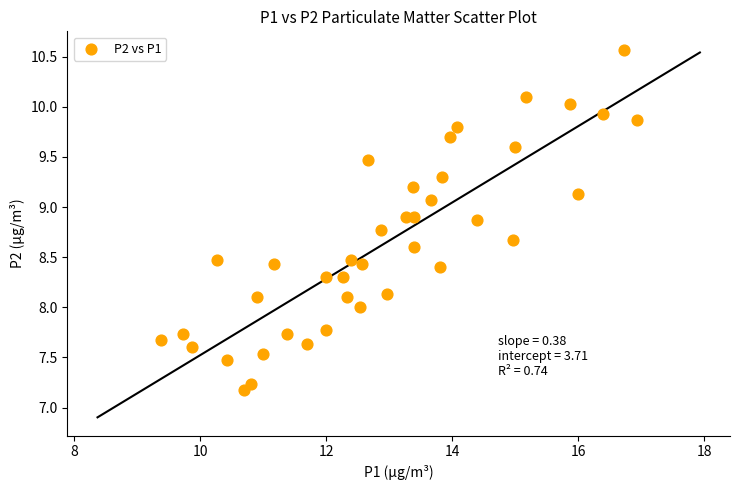

What is the range of Y values (max minus min)?

3.4